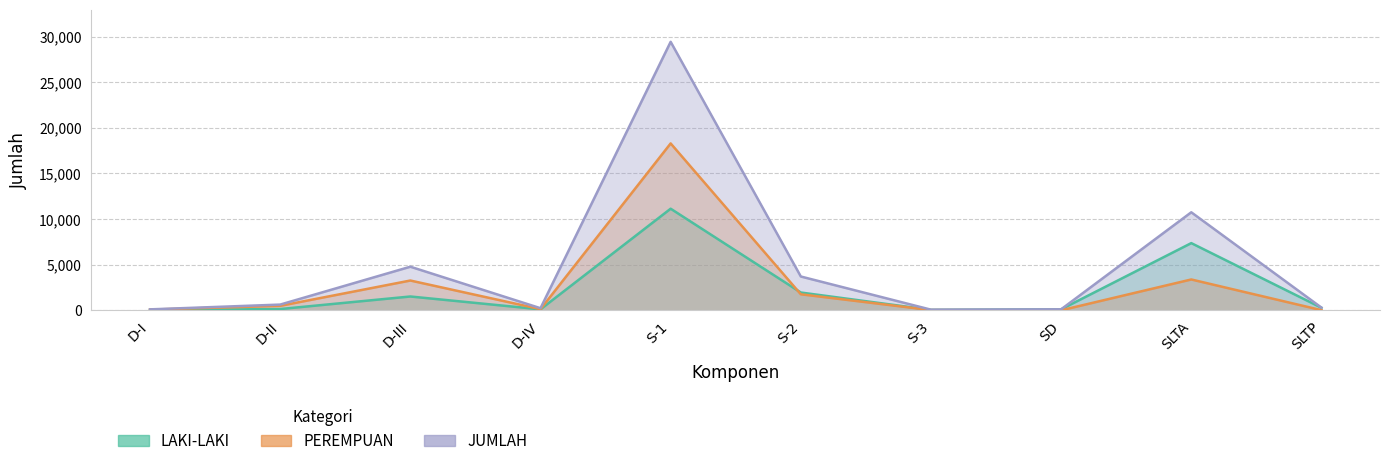

At which label does PEREMPUAN reach its minimum?

SD